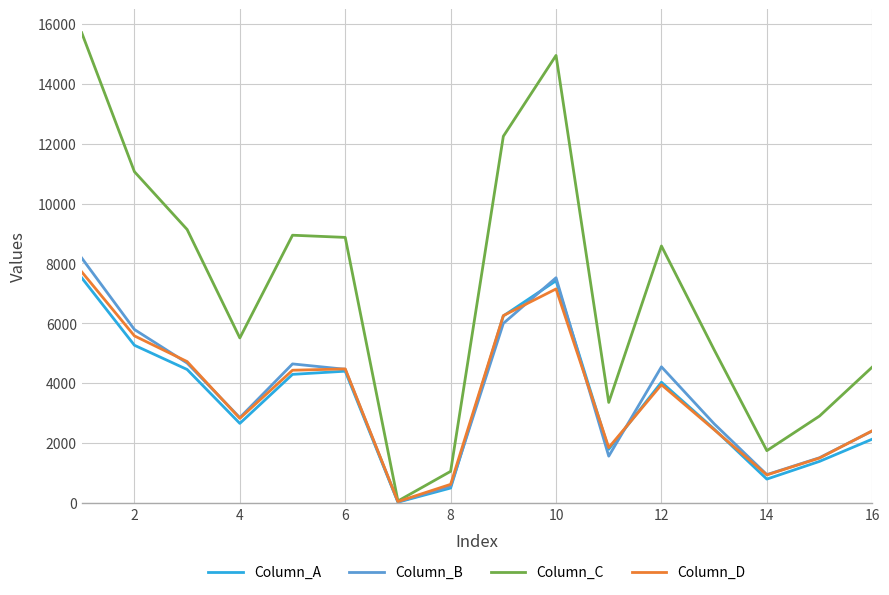

Which series has the largest total across all categories?

Column_C